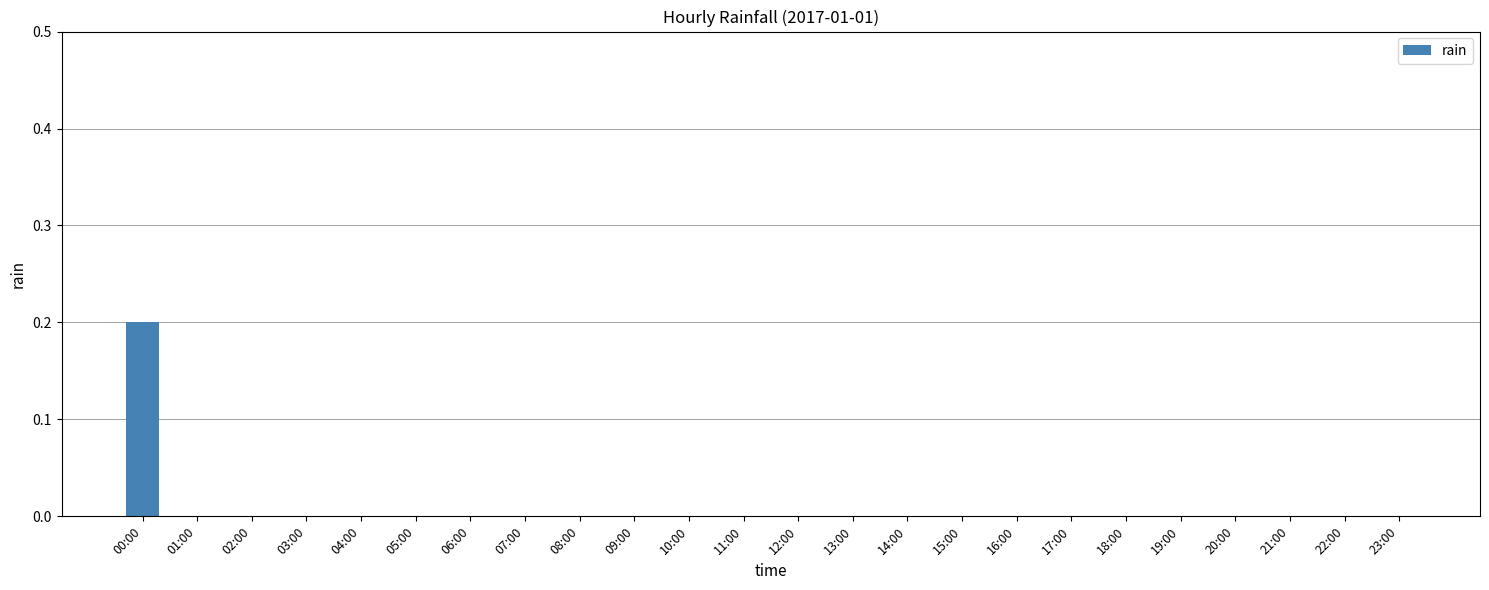

At which category does the chart reach its peak across all series?

00:00